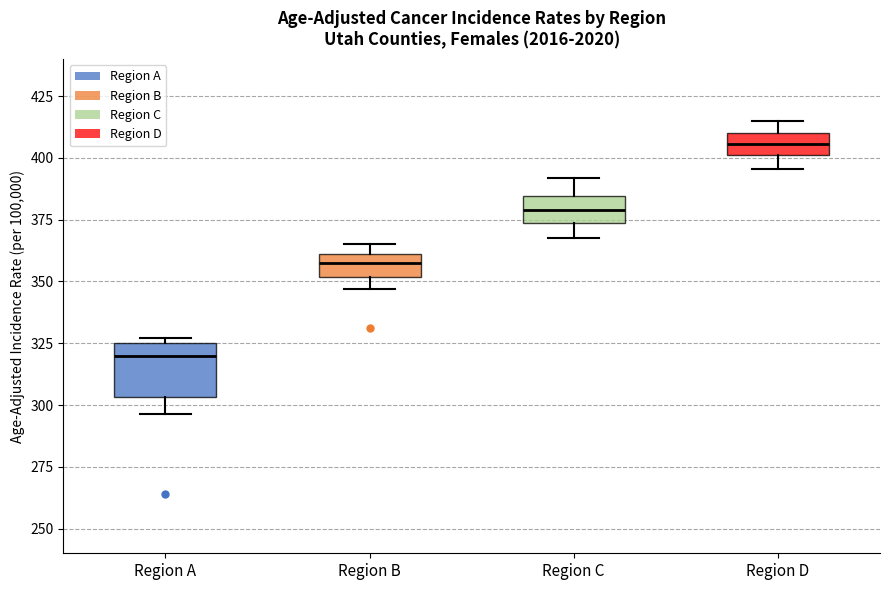

Where does the lower whisker of the box for Region A end on the y-axis? The values are not printed on the chart, so give them approximately, as read against the axis.

295